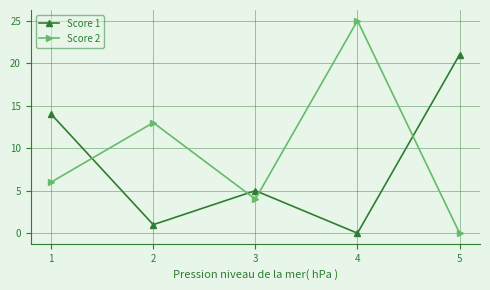

In Score 2, how many points are lower than both neighbors (excluding endpoints)?

1